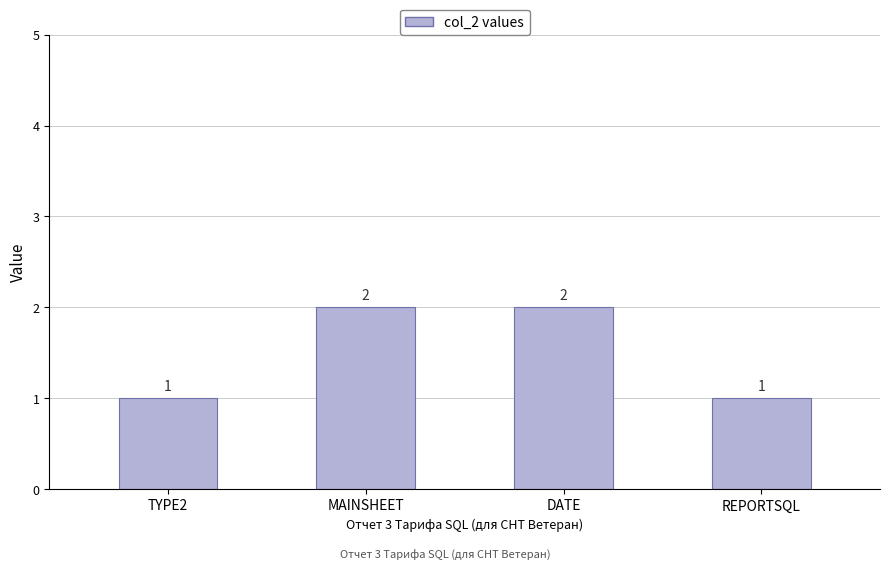

Between MAINSHEET and REPORTSQL, which is larger?

MAINSHEET